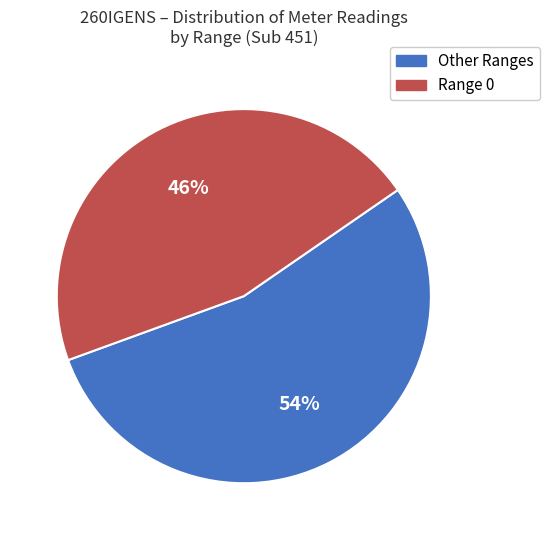

Does any single category account for the majority?

Yes